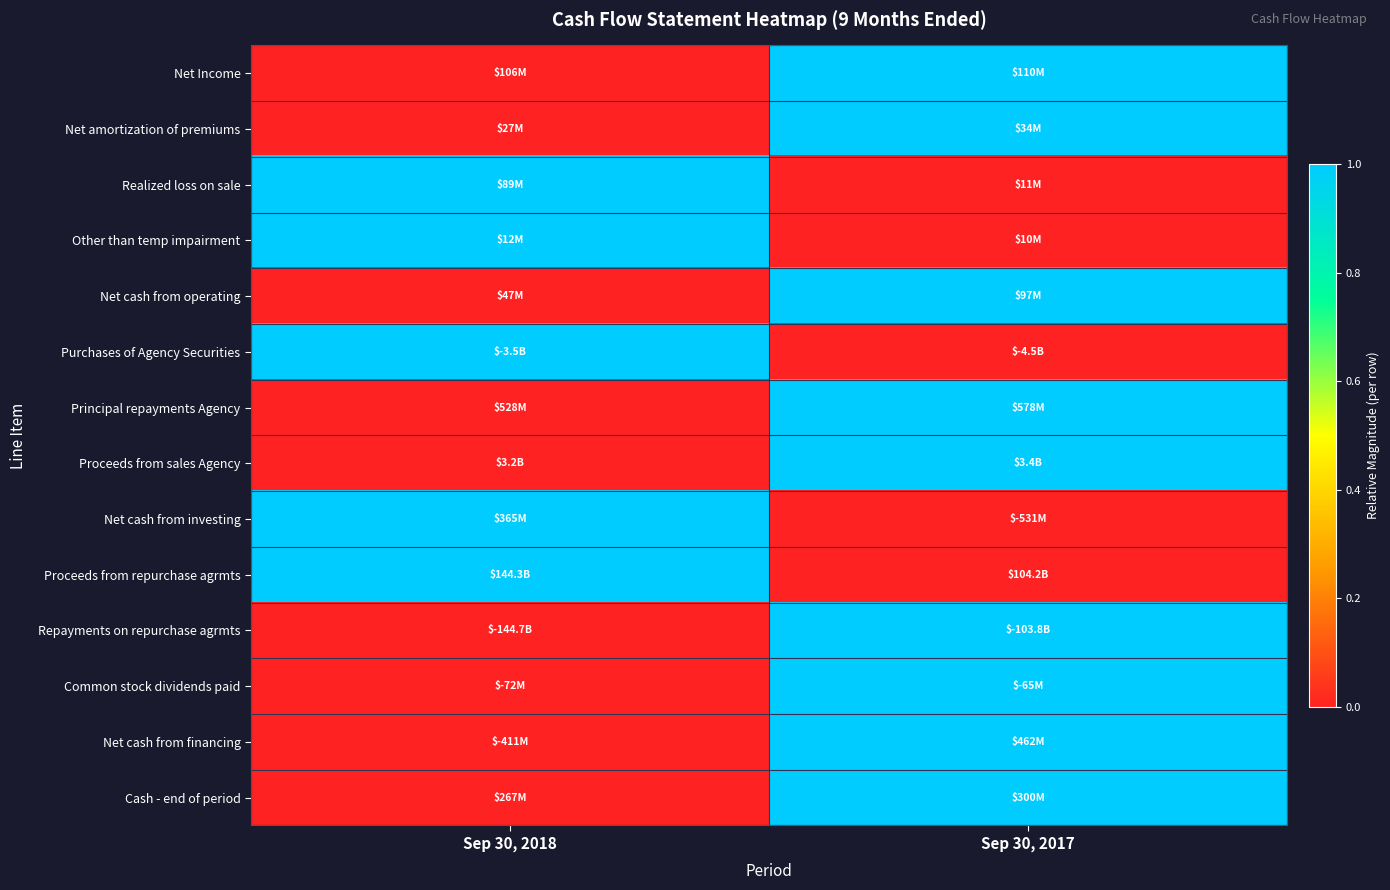

Which label corresponds to the smallest value in the chart?

Sep 30, 2018